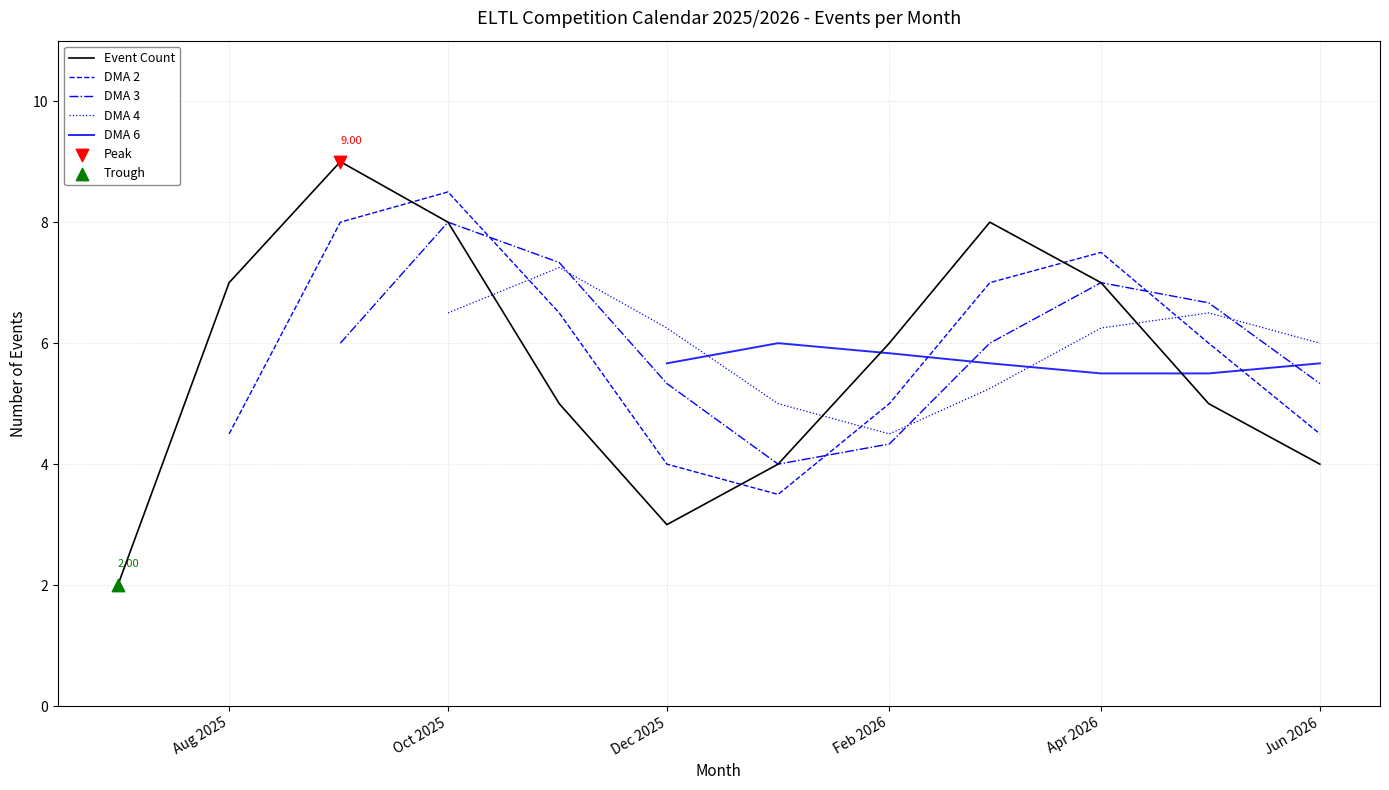

Which series has the widest spread of Y values?

Event Count